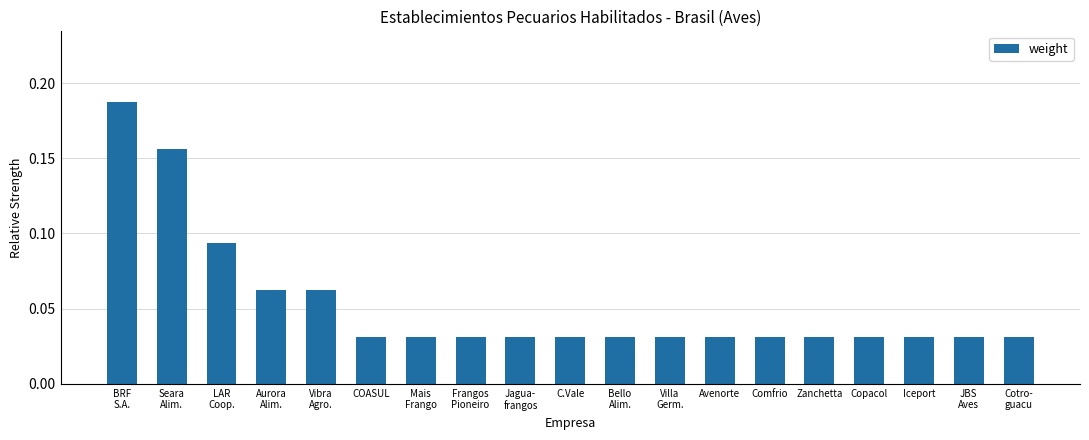

Count the values in the range 0 to 1.

19